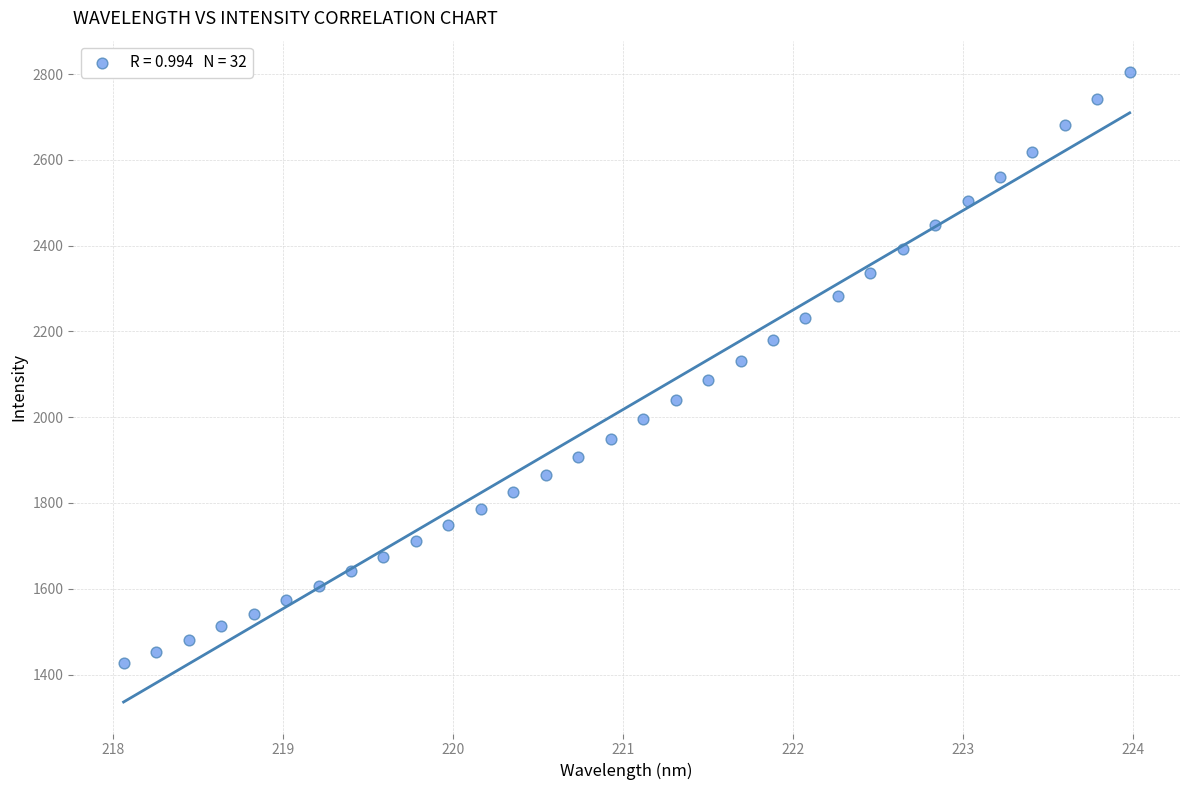

What is the range of X values (max minus min)?

5.9